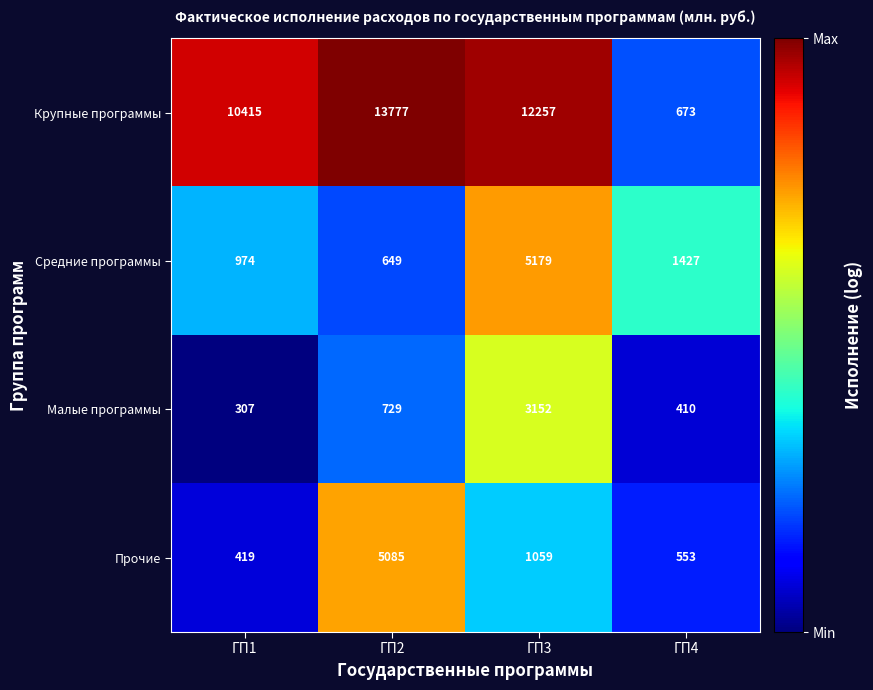

Count the number of data series in this chart.

4